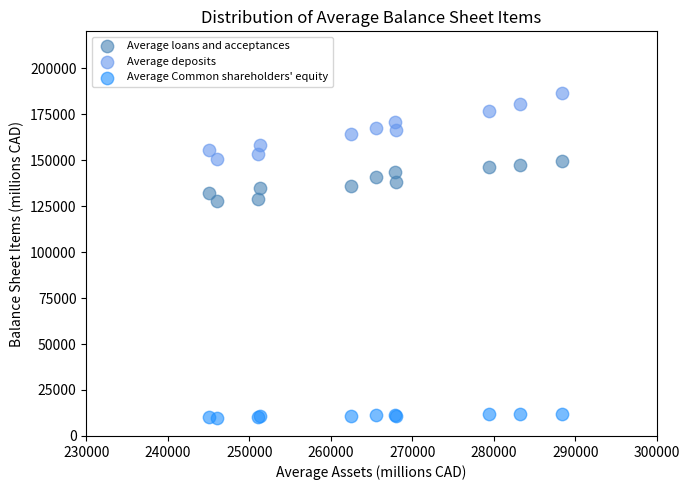

Which series has the widest spread of Y values?

Average deposits